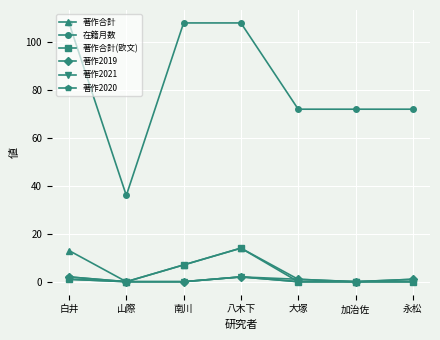

Which series has the largest range (max minus min)?

在籍月数